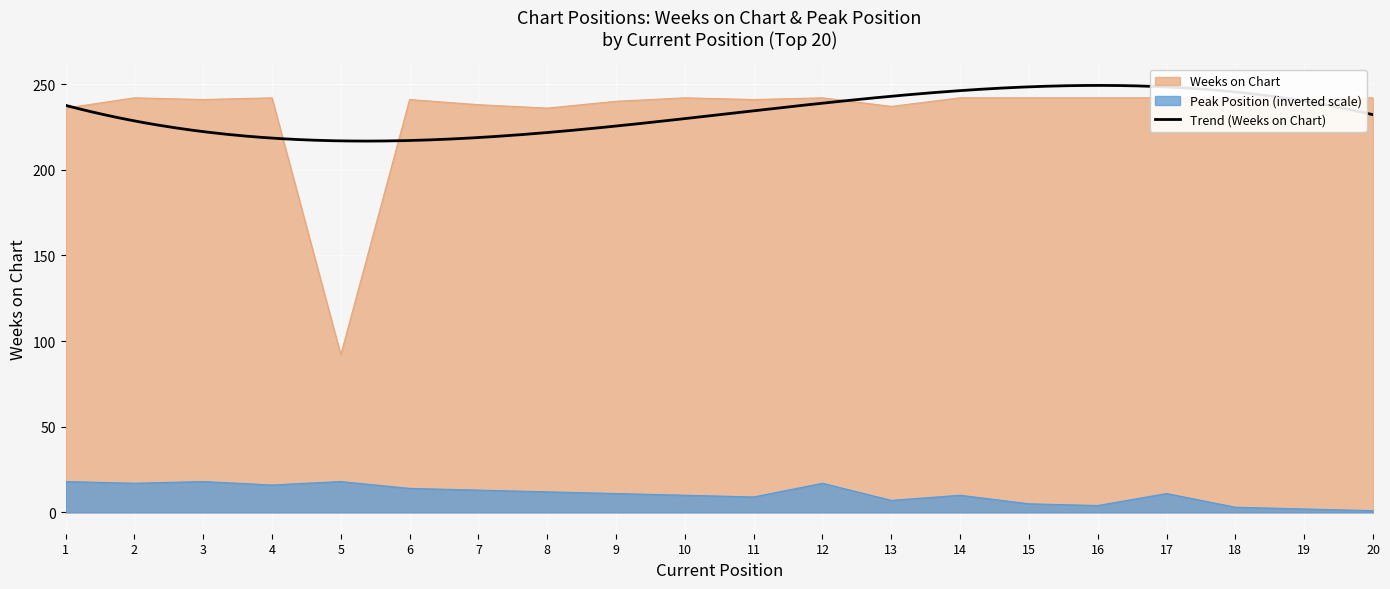

What is the difference between the Peak Position values at 8 and 20?

11